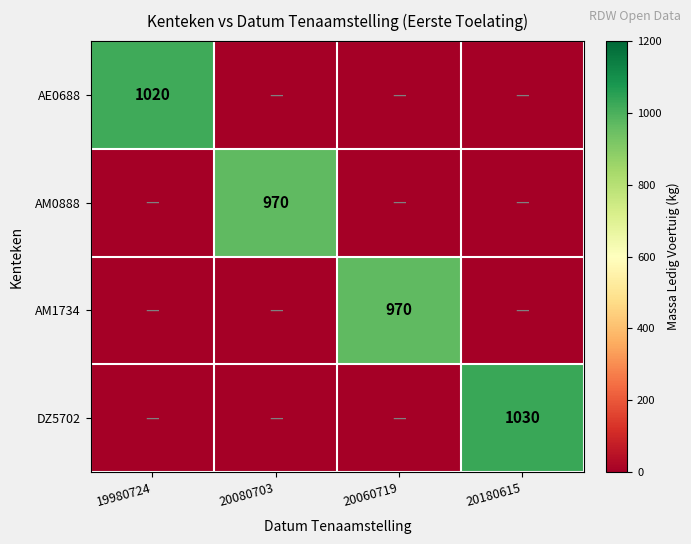

At which label does DZ5702 reach its peak?

20180615